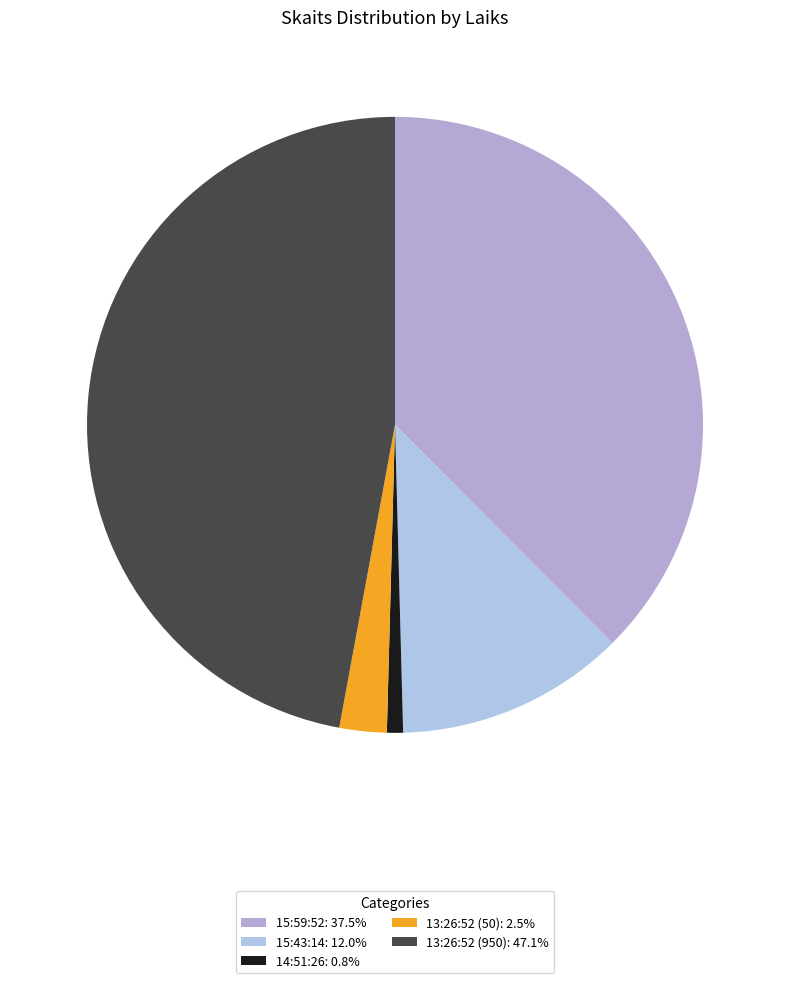

Rank the categories by value from highest to lowest.

13:26:52 (950), 15:59:52, 15:43:14, 13:26:52 (50), 14:51:26